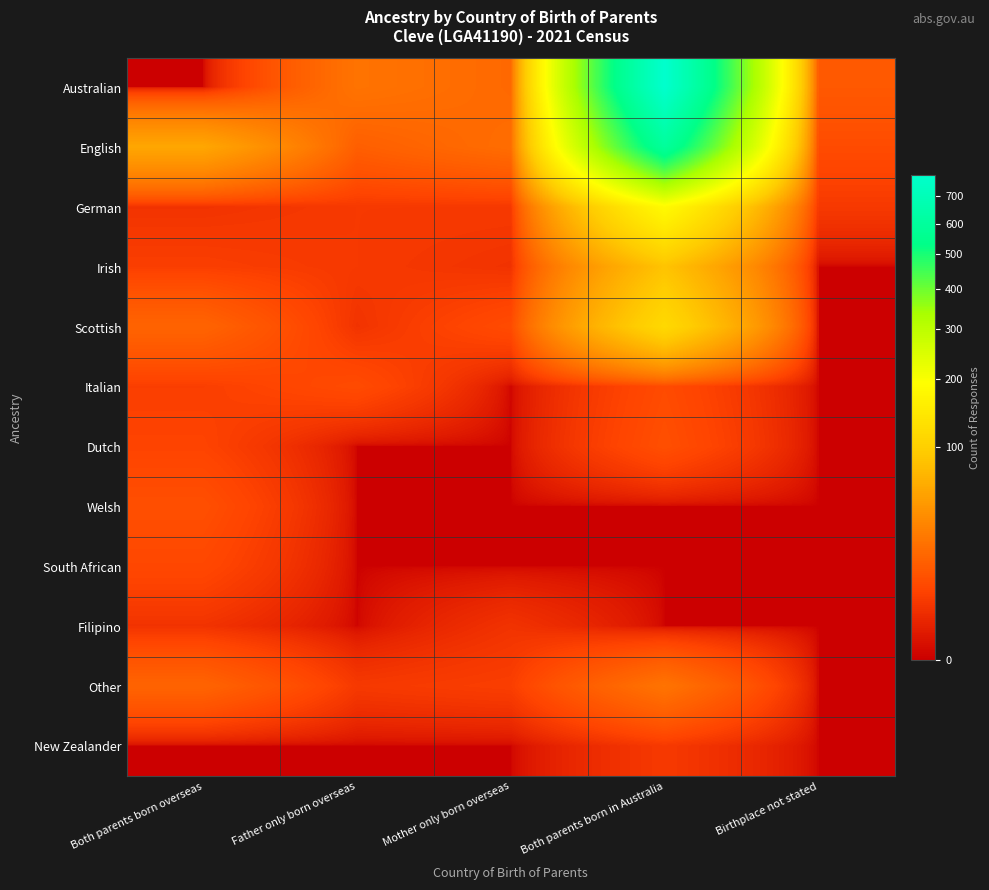

Count the number of data series in this chart.

12